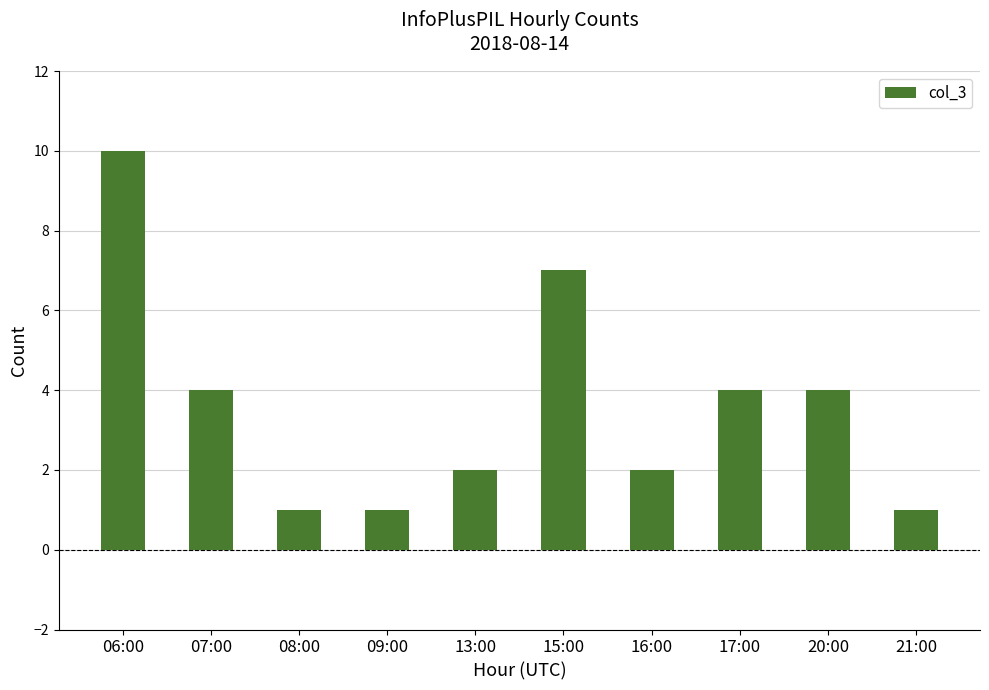

Reading left to right, extract all data points from this chart.

06:00=10	07:00=4	08:00=1	09:00=1	13:00=2	15:00=7	16:00=2	17:00=4	20:00=4	21:00=1